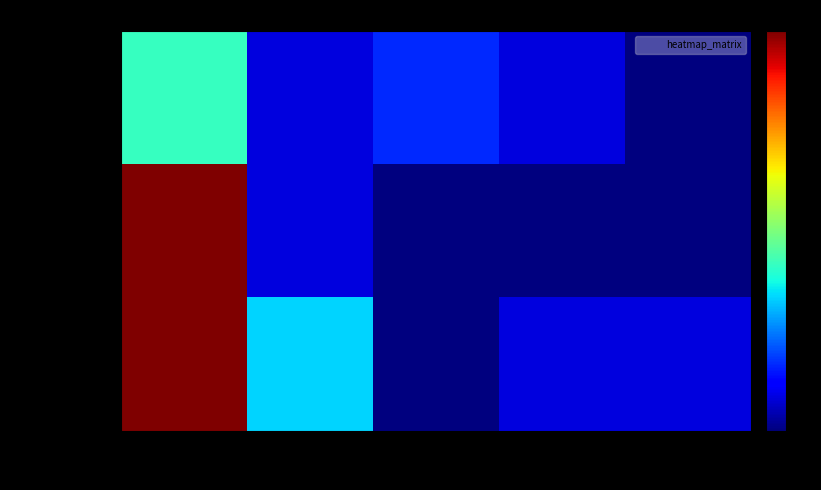

How many categories are shown in the chart?

5